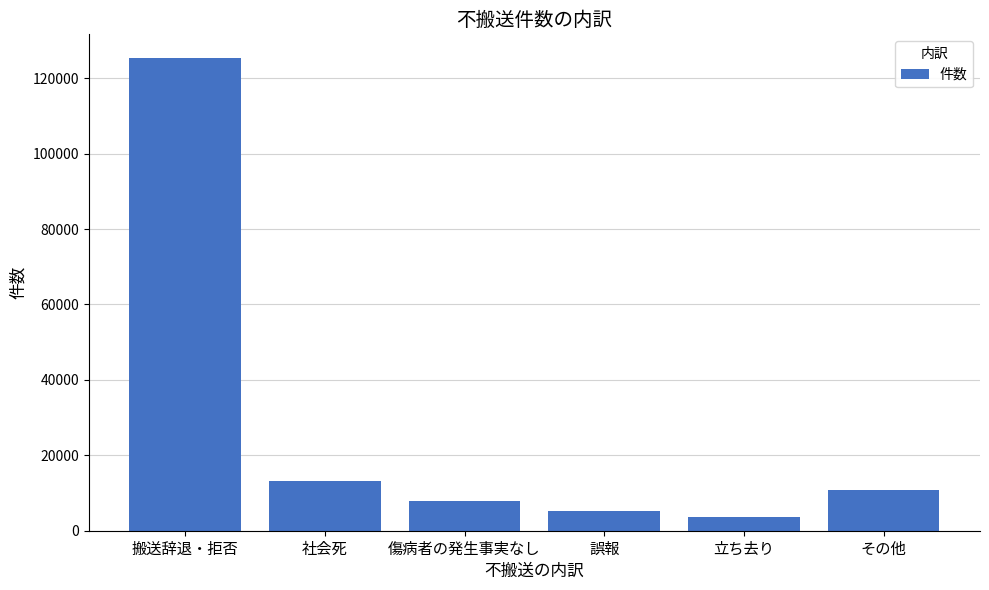

Which has a higher value, その他 or 傷病者の発生事実なし?

その他